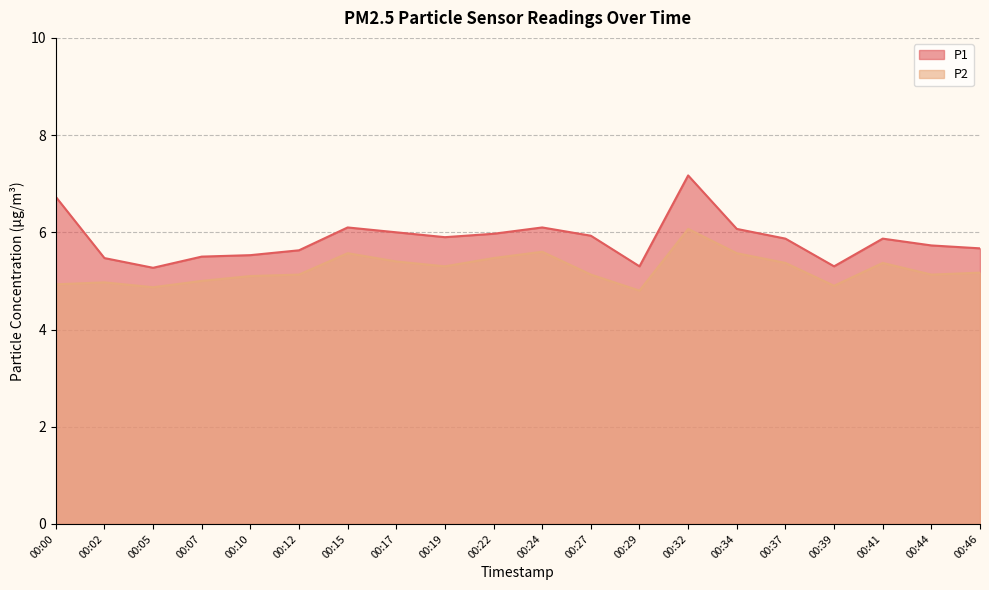

At which label does P2 reach its minimum?

00:29